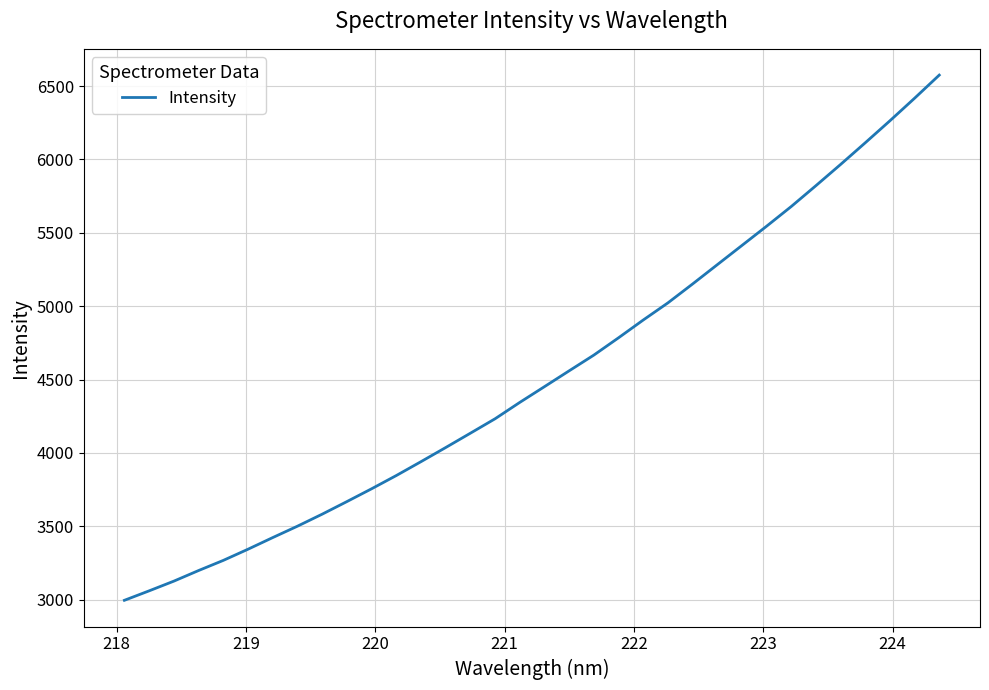

What is the minimum value shown in the chart?

2996.0